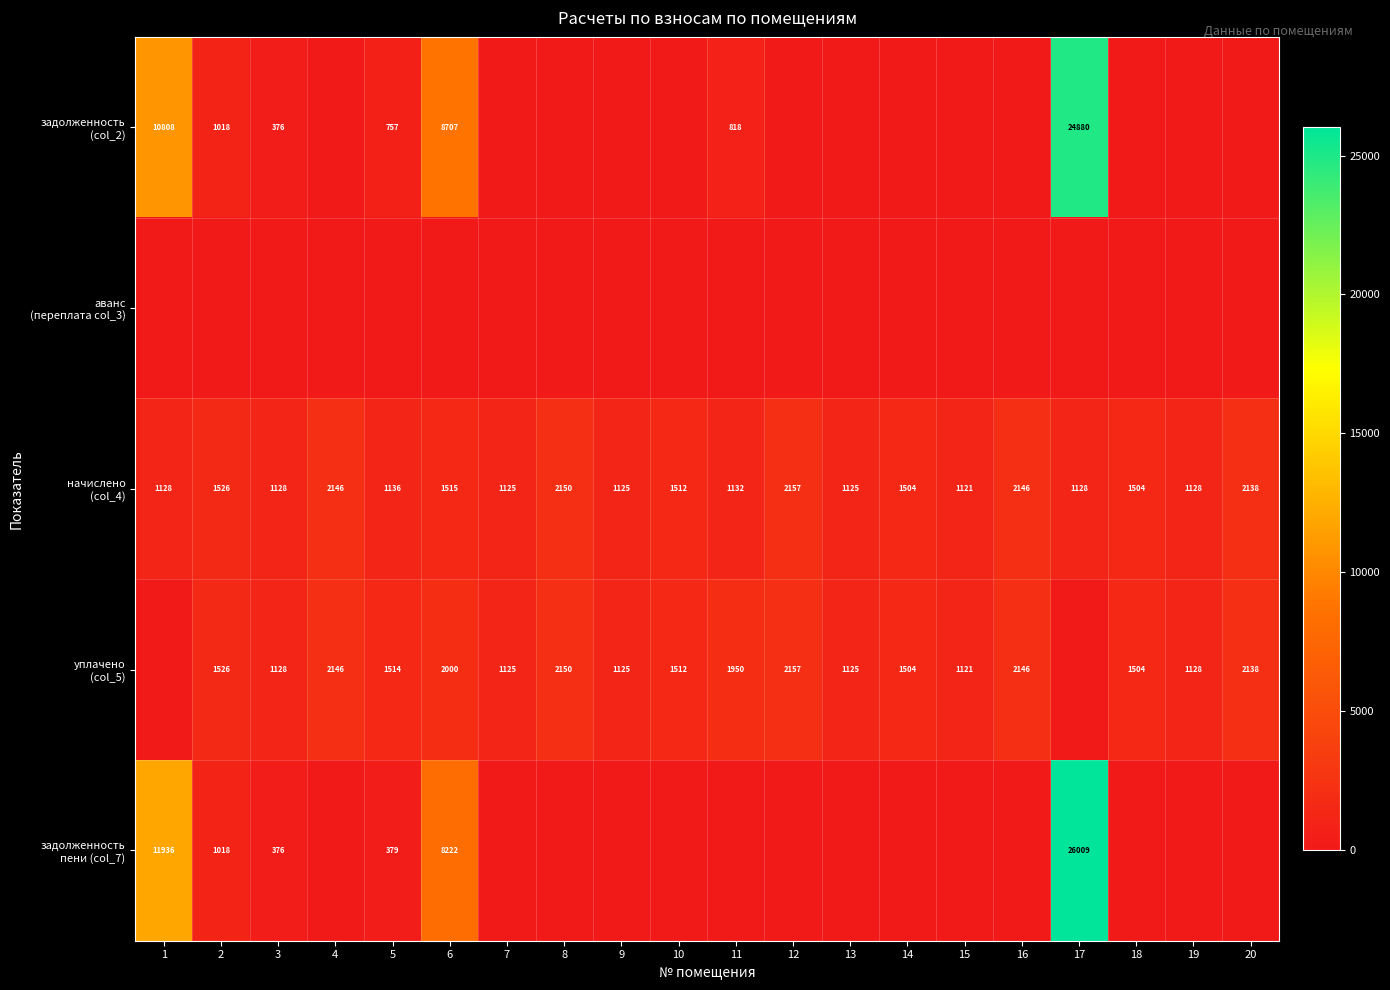

Read the начислено (col_4) value at 10.

1511.7